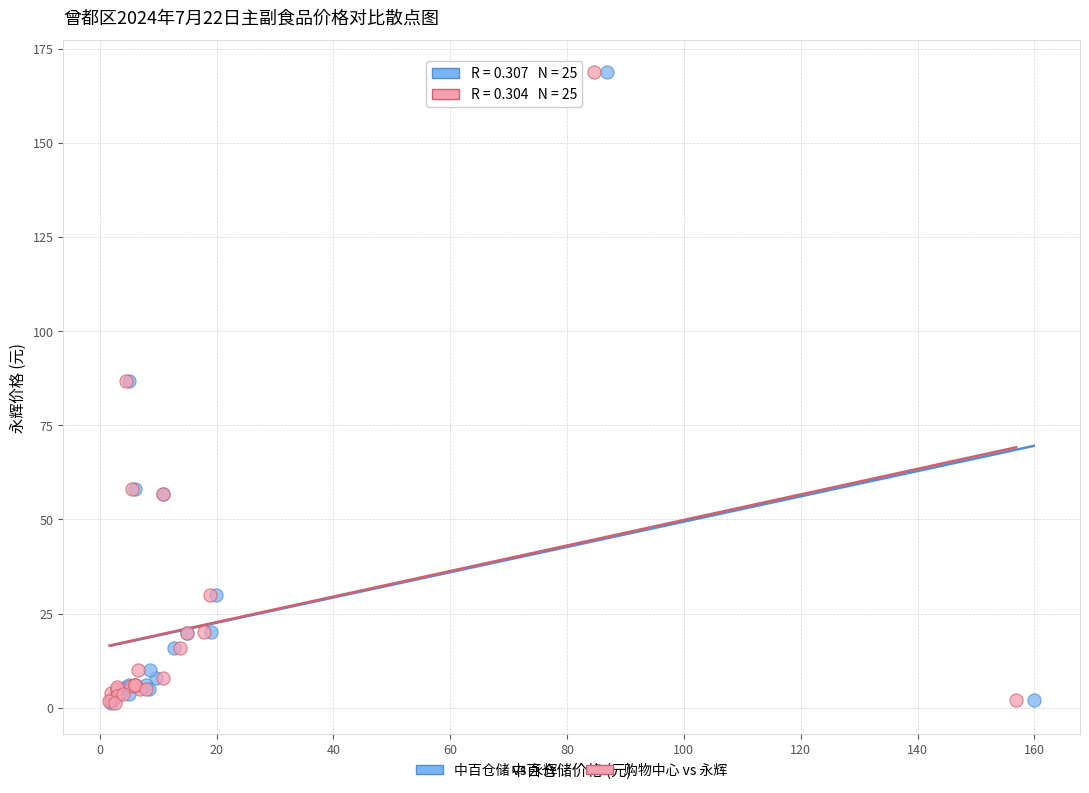

What are all the series names shown in the legend?

中百仓储 vs 永辉, 购物中心 vs 永辉